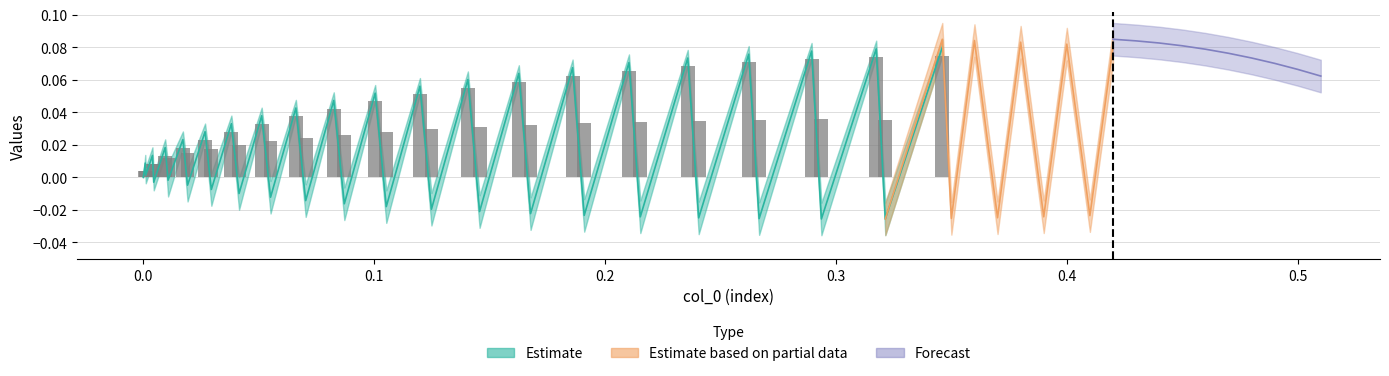

Count the number of values greater than 0.

39